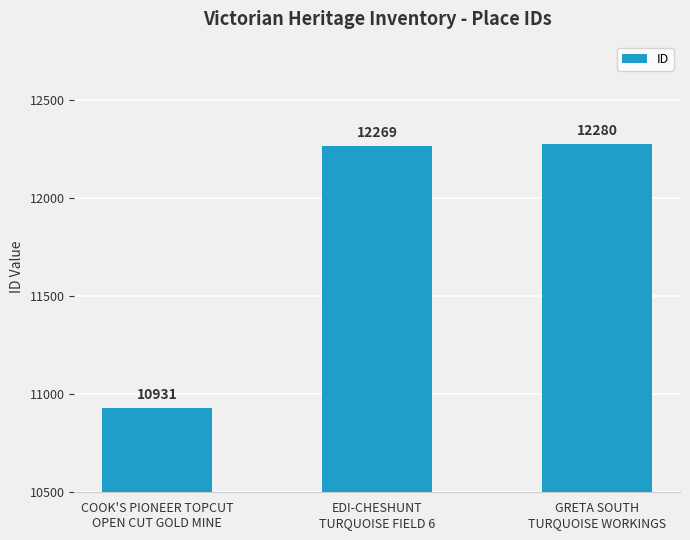

How many series are shown in this chart?

1